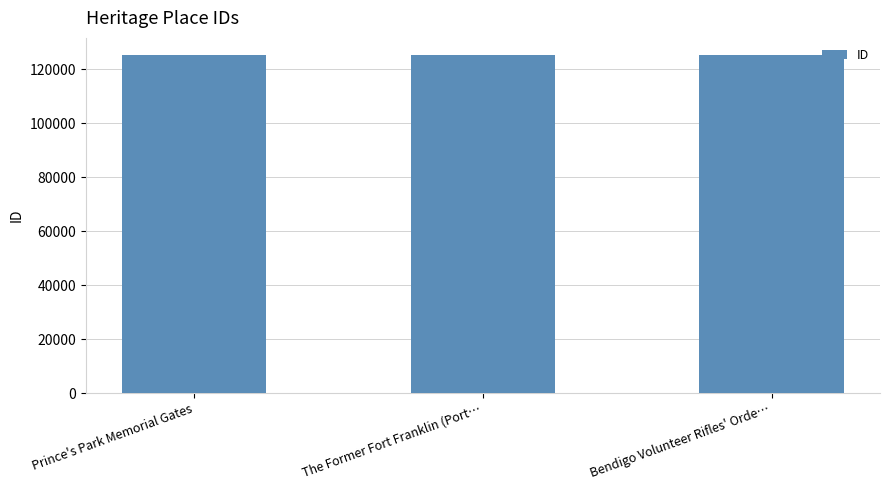

Are the bars horizontal?

No